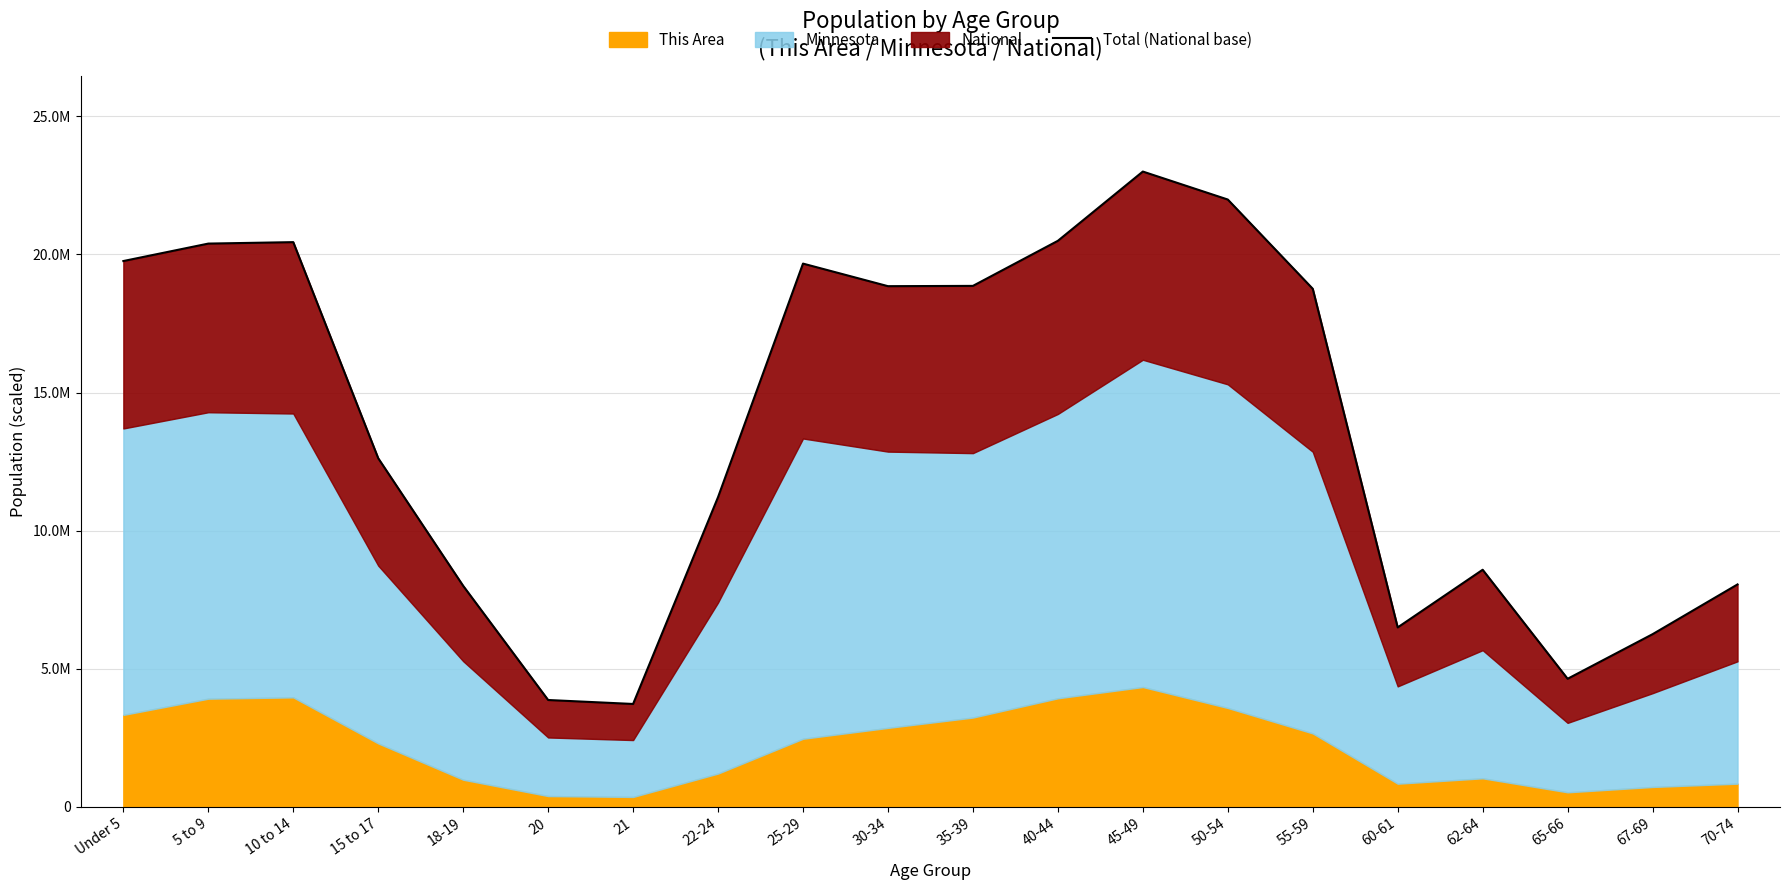

How many lines are shown in the chart?

1